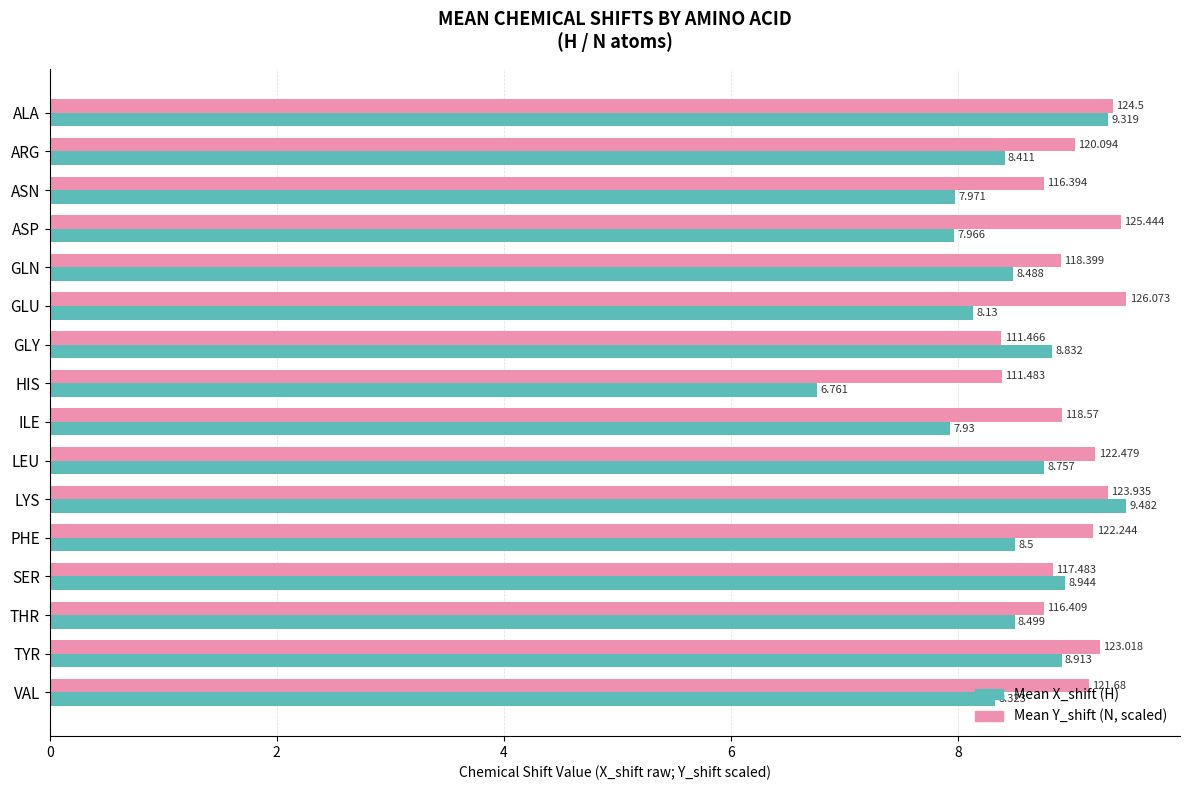

Is the value of Mean X_shift (H) at LYS greater than the value of Mean Y_shift (N, scaled) at LYS?

Yes